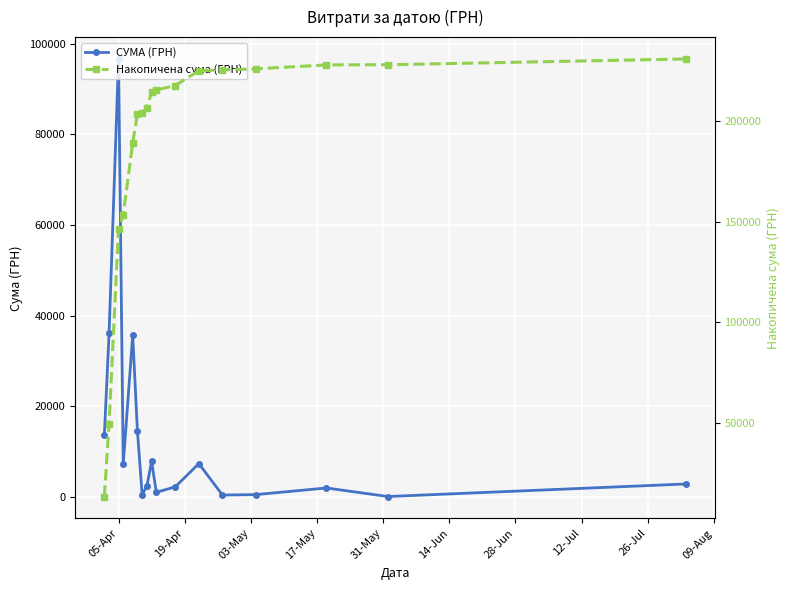

List the series in order of their overall mean, lowest first.

СУМА (ГРН), Накопичена сума (ГРН)